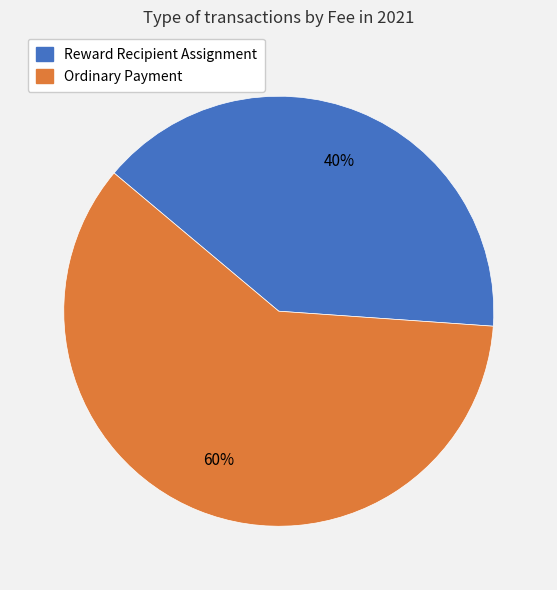

What is the smallest slice in the pie chart?

Reward Recipient Assignment